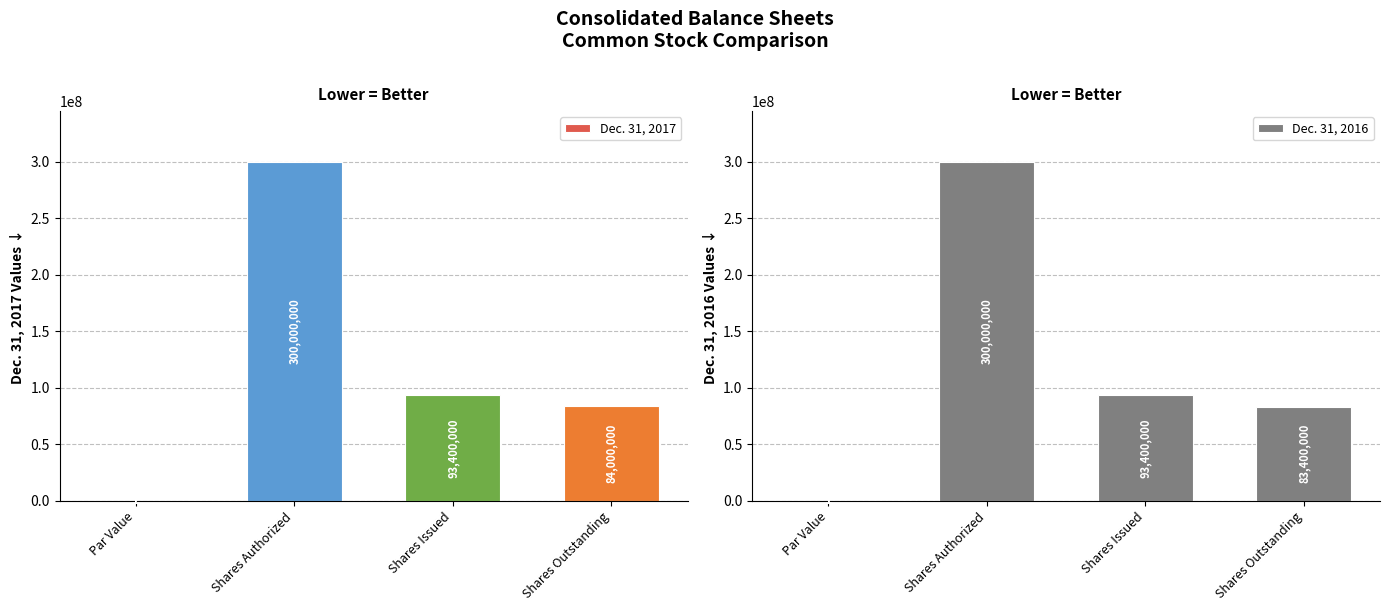

Are the bars horizontal?

No